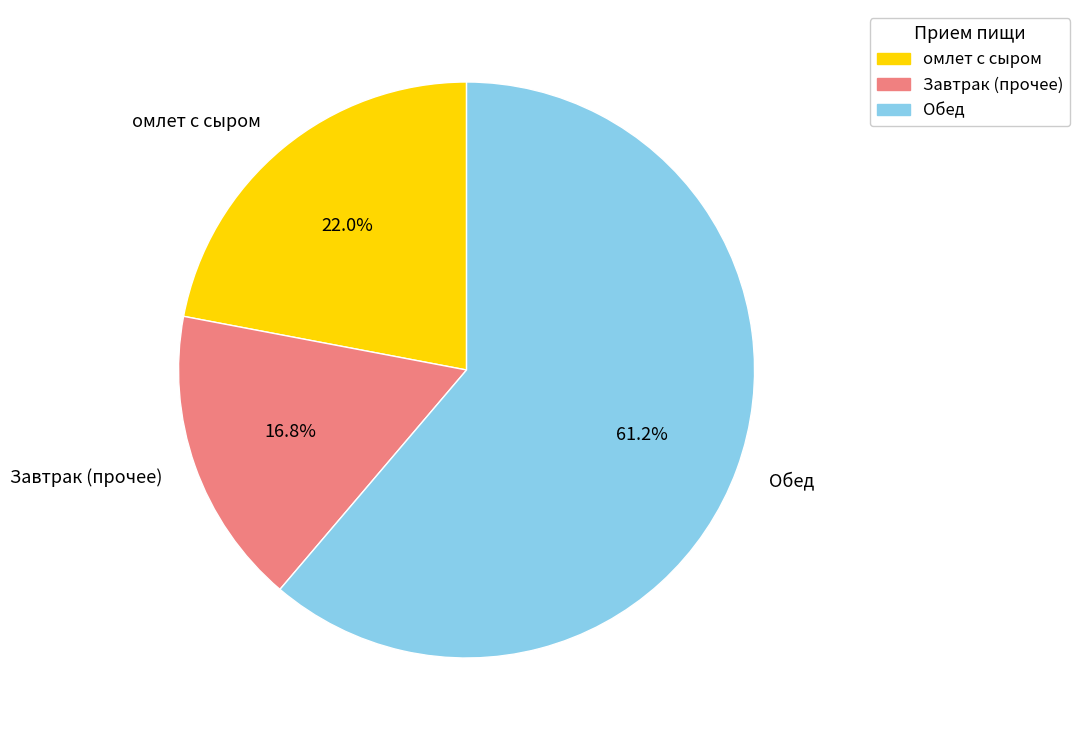

Is there any slice that represents more than half of the pie?

Yes